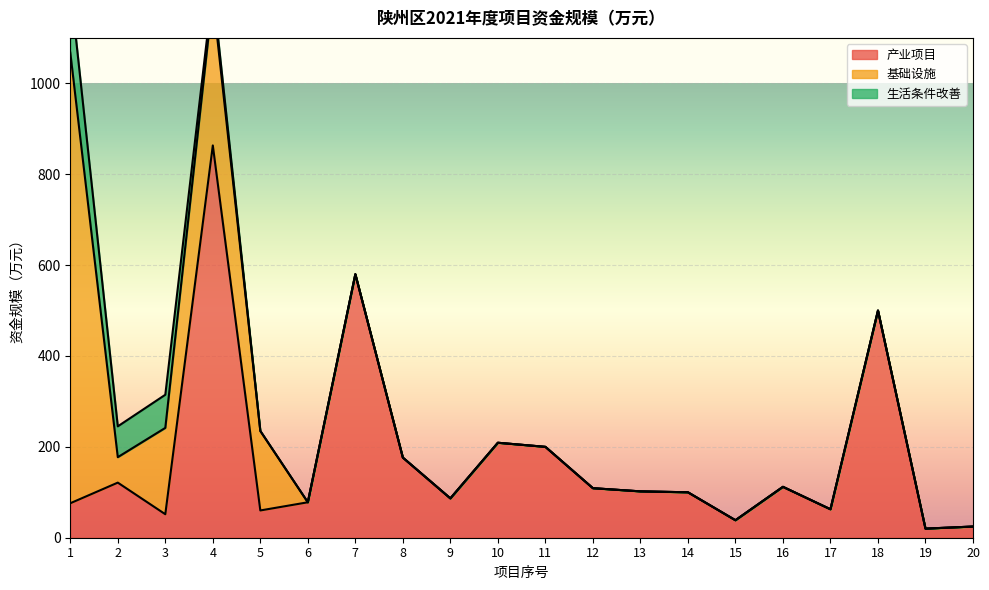

How many positive values does the 基础设施 series have?

5